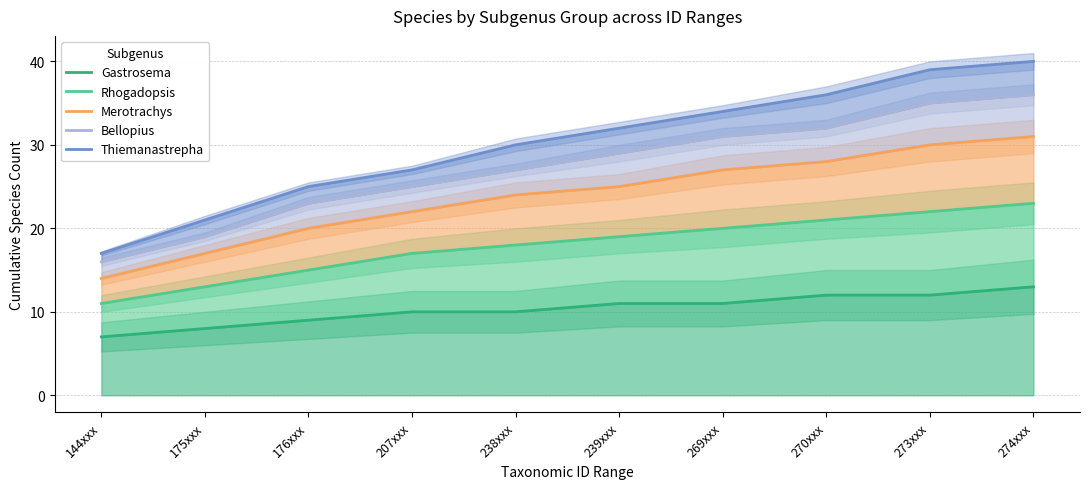

What is the approximate value of Bellopius at 176xxx?

23